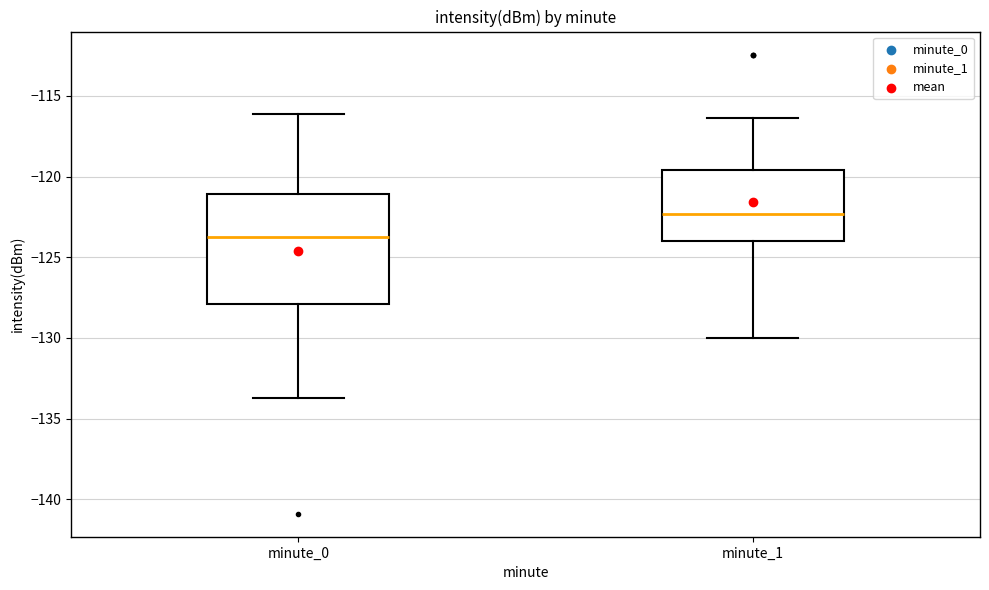

Which box has the lowest median line?

minute_0